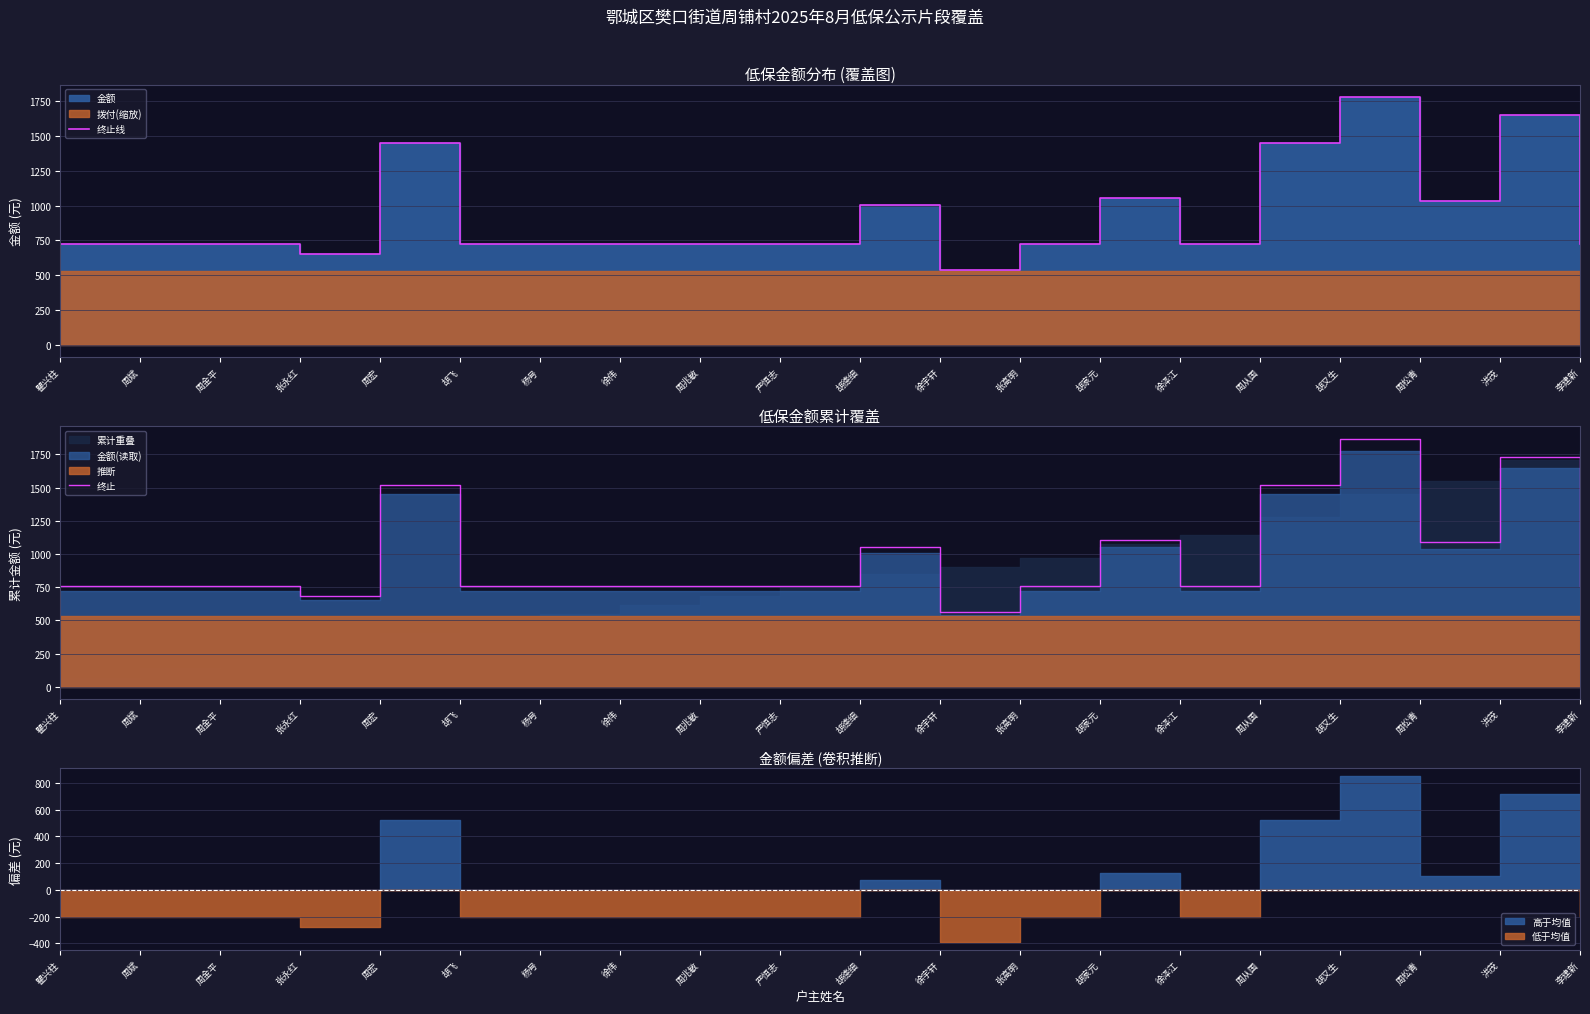

True or false: 终止 has a value of 528.4 at 徐泽江.

False